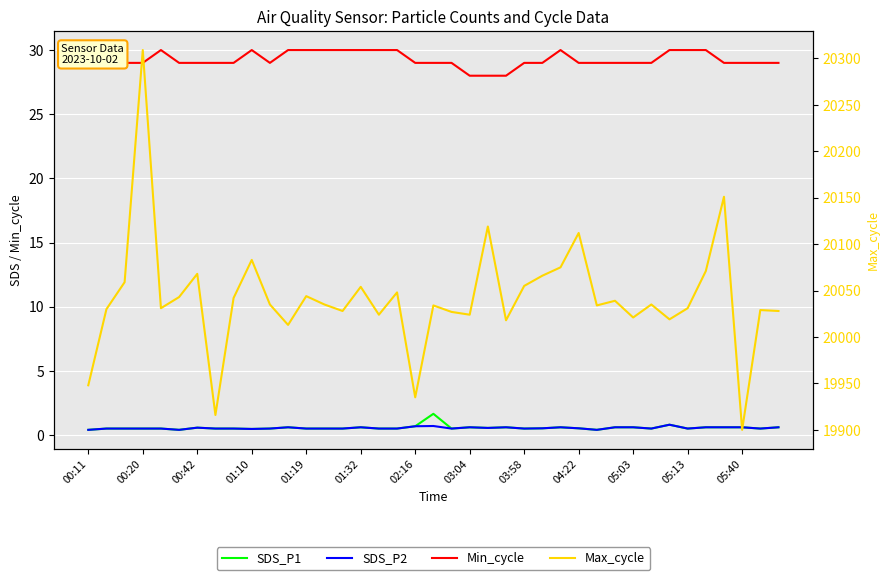

True or false: Min_cycle and Max_cycle cross at least once.

False